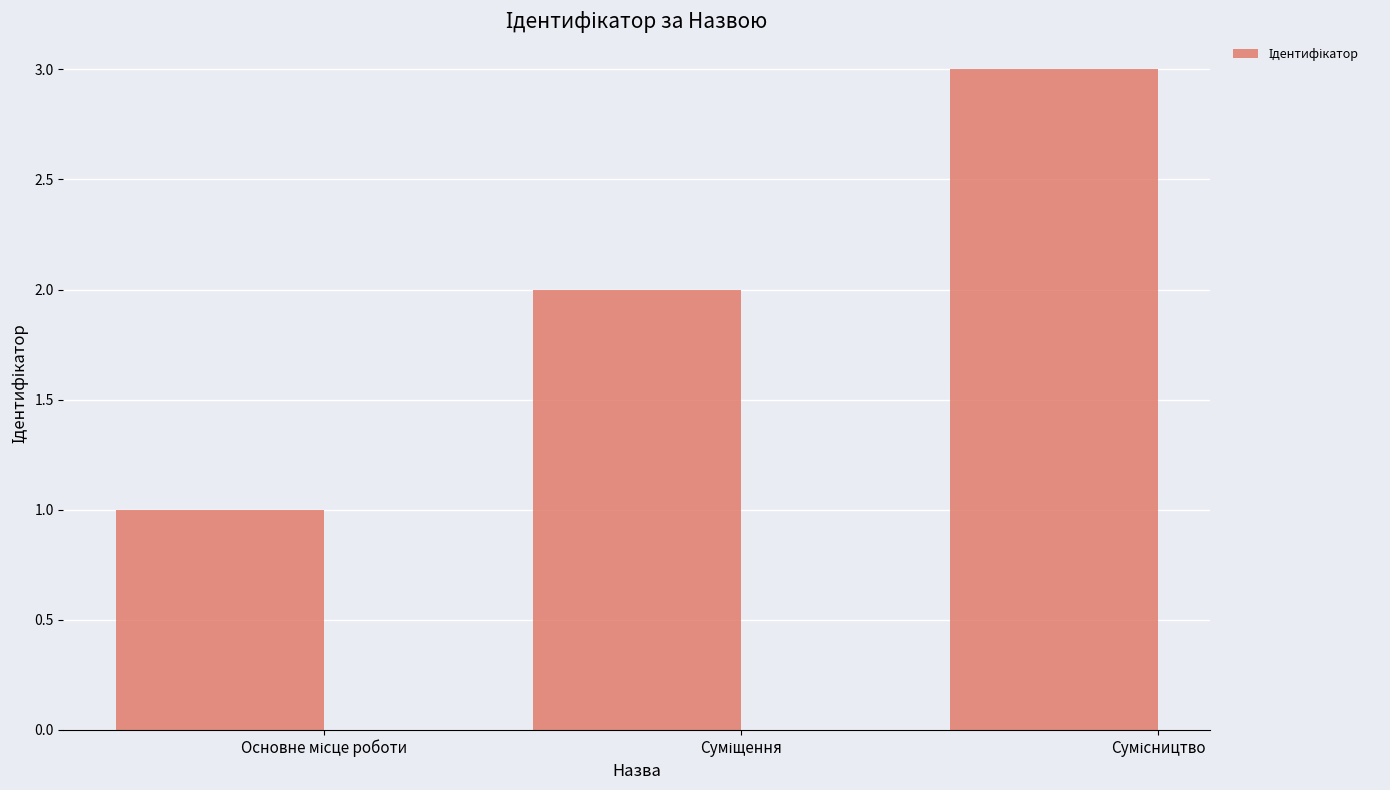

What is the difference between the maximum and second lowest values?

1